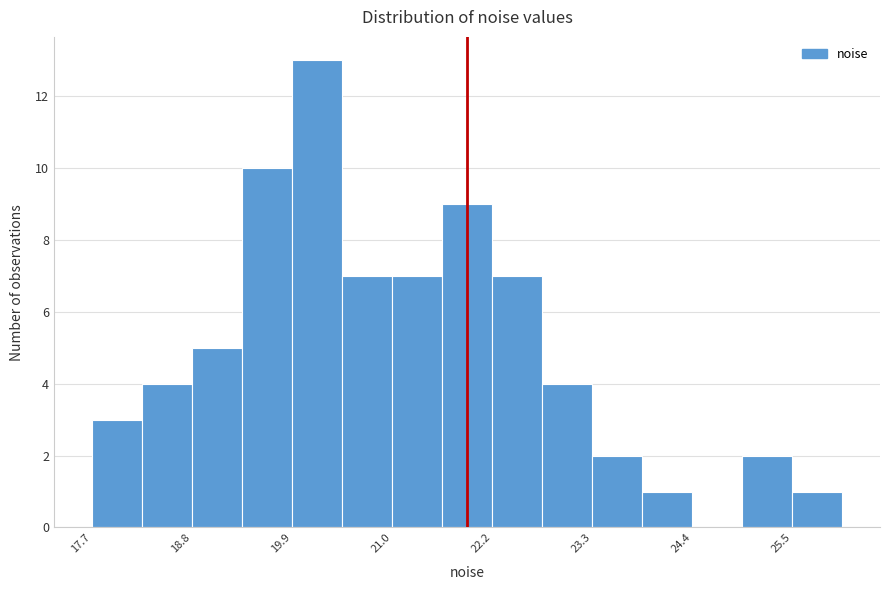

Around what value on the x-axis is the tallest bar? Give the approximate position of its centre, as read against the axis.

20.2